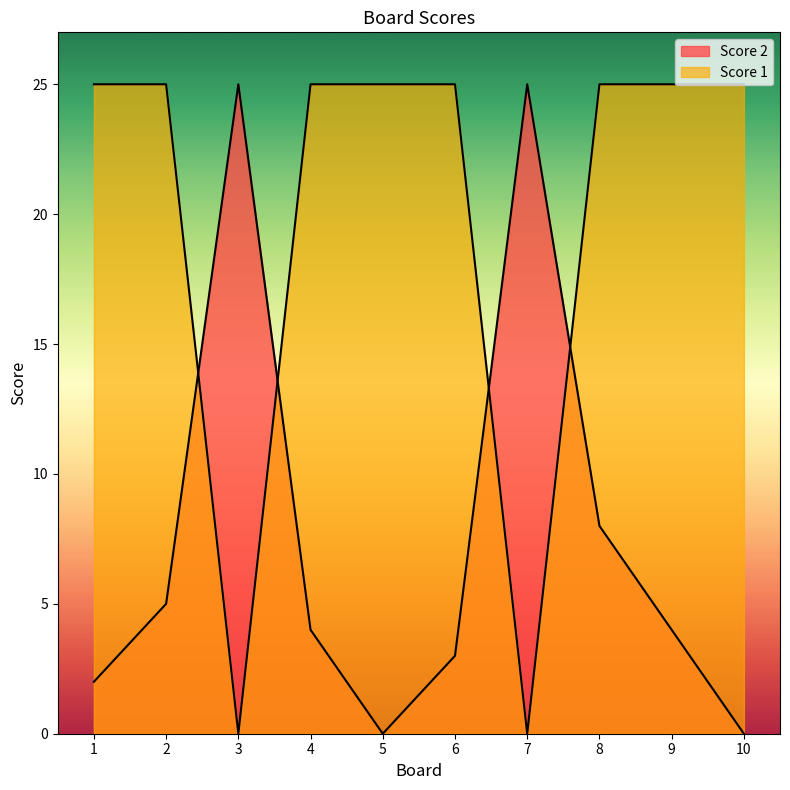

At which label does Score 2 first exceed 4?

2